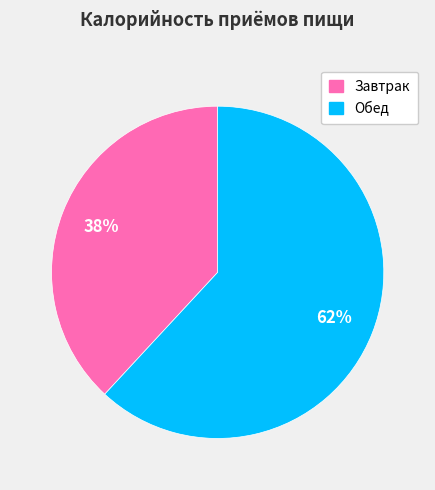

Rank the categories by value from highest to lowest.

Обед, Завтрак